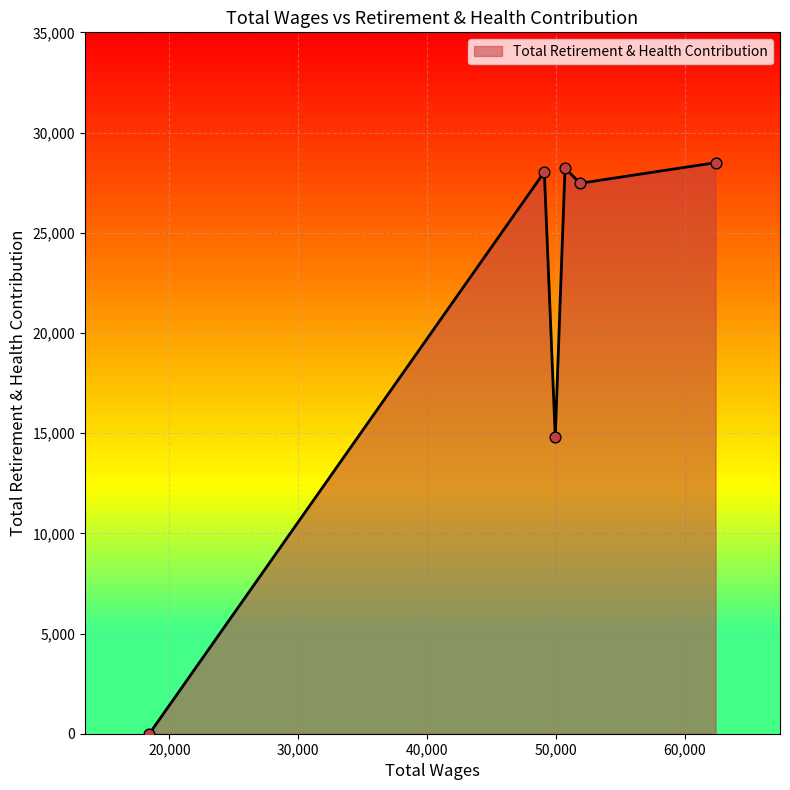

What is the sum of all values?

127037